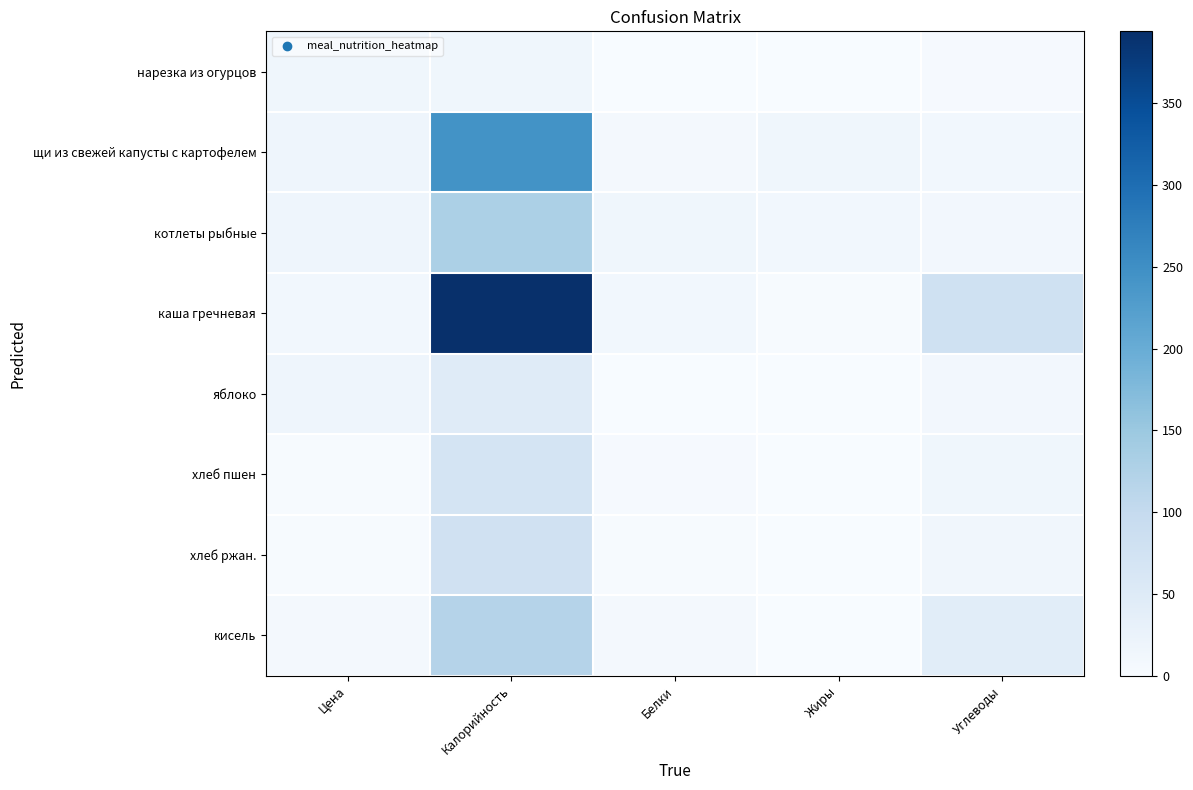

Rank the series by their maximum value, from lowest to highest.

нарезка из огурцов, яблоко, хлеб пшен, хлеб ржан., кисель, котлеты рыбные, щи из свежей капусты с картофелем, каша гречневая